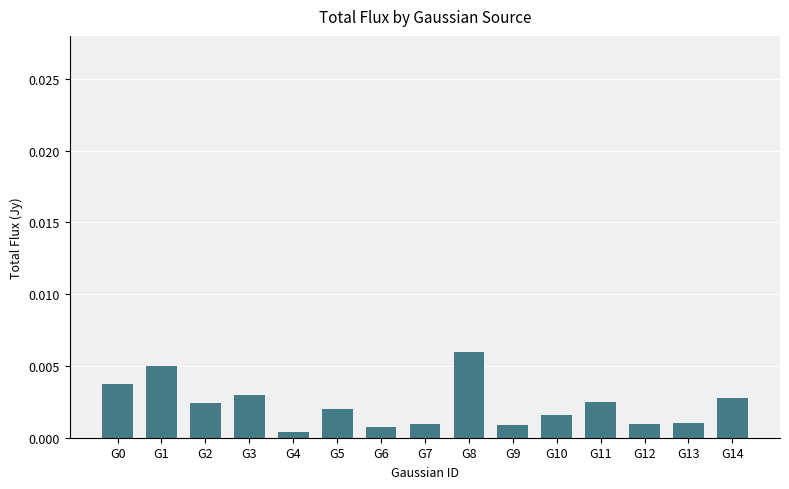

Does the chart contain stacked bars?

No